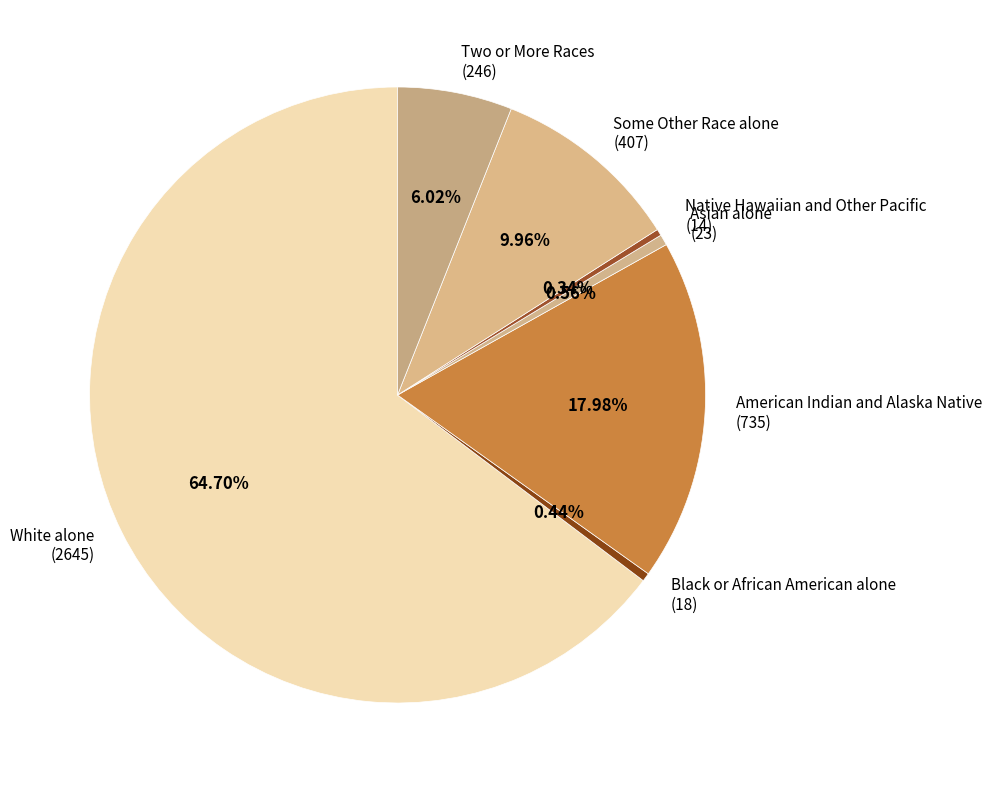

Approximately how many times larger is the value at Two or More Races (246) compared to Some Other Race alone (407)?

0.6